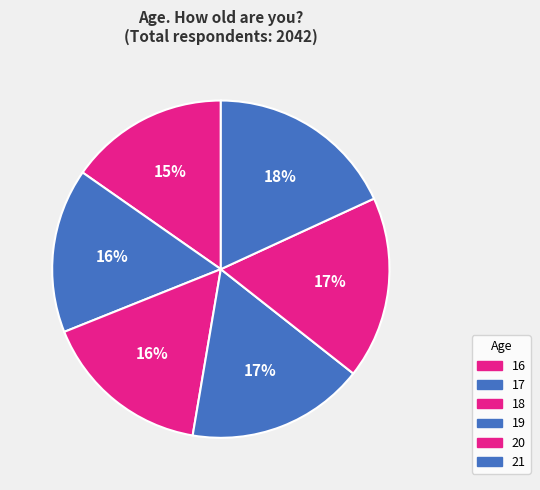

Is there any slice that represents more than half of the pie?

No